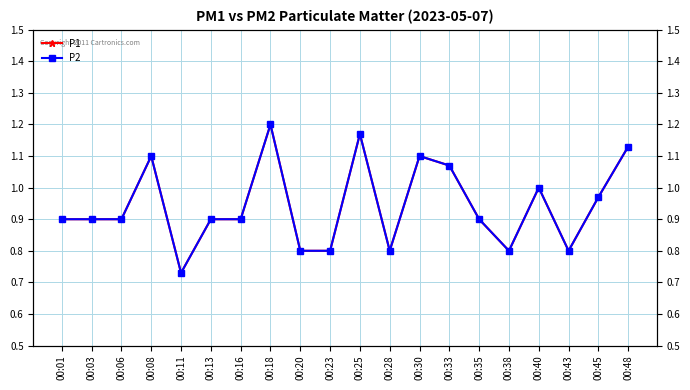

Rank the series at 00:28 from highest to lowest value.

P1, P2